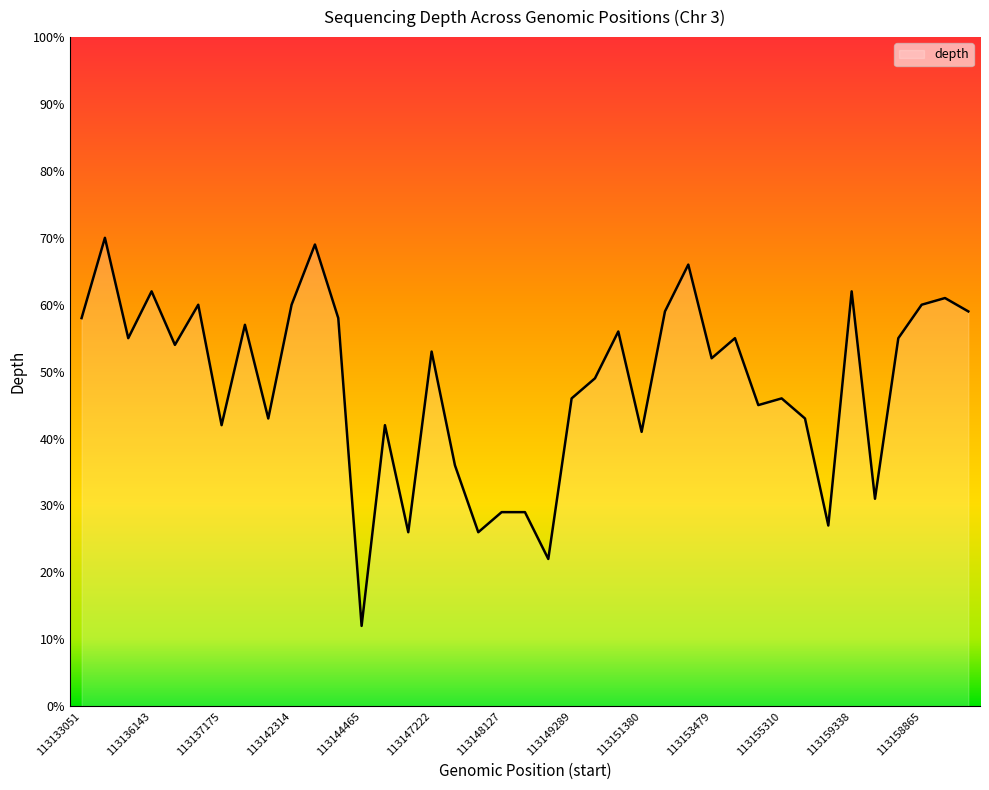

Does the chart display data point markers on the line(s)?

No